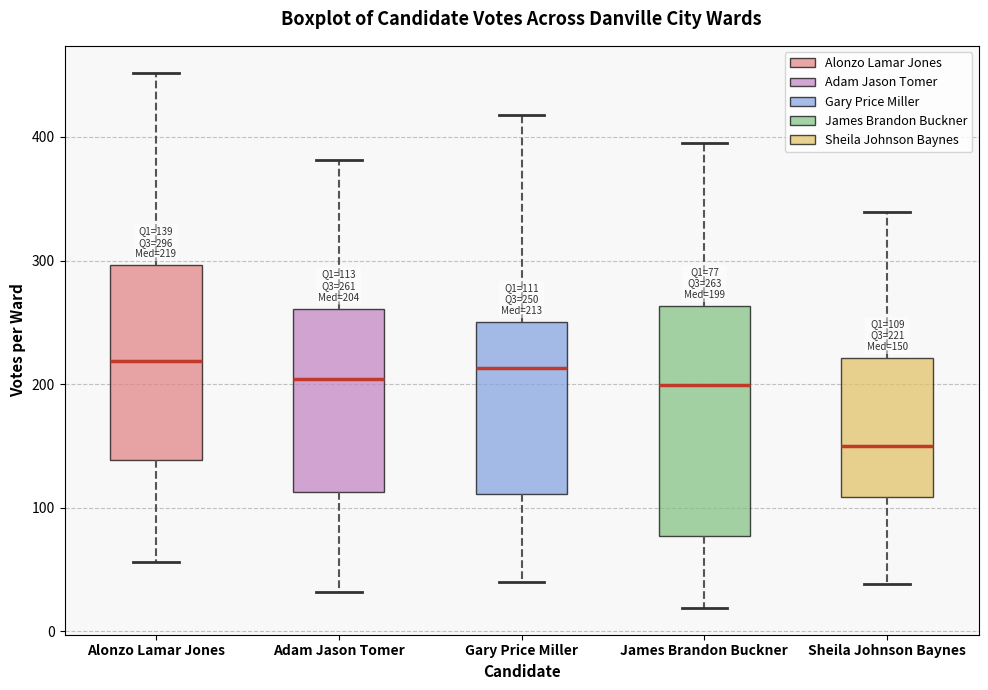

Which box's median line is the lowest?

Sheila Johnson Baynes